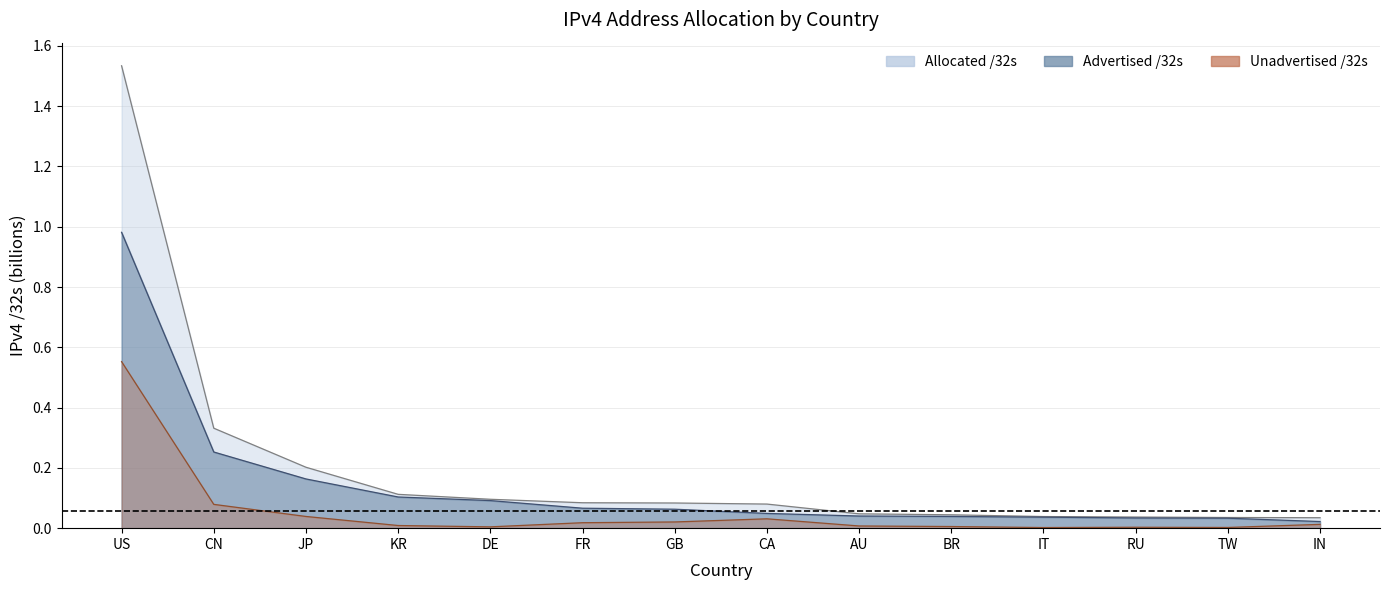

List the series in order of their peak value, highest first.

allocated_32s, advertised_32s, unadvertised_32s